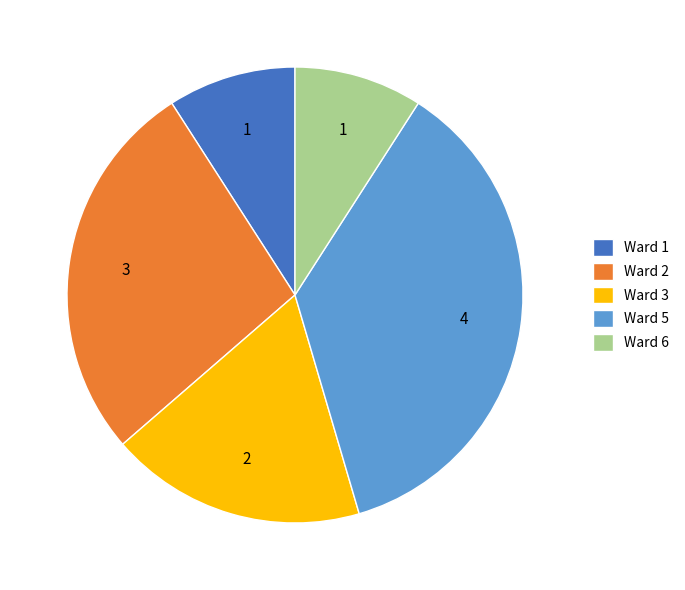

Do Ward 5 and Ward 2 together represent more than half of the pie?

Yes